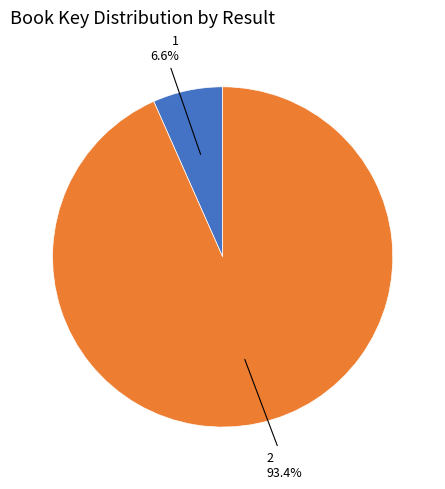

What is the largest slice in the pie chart?

2